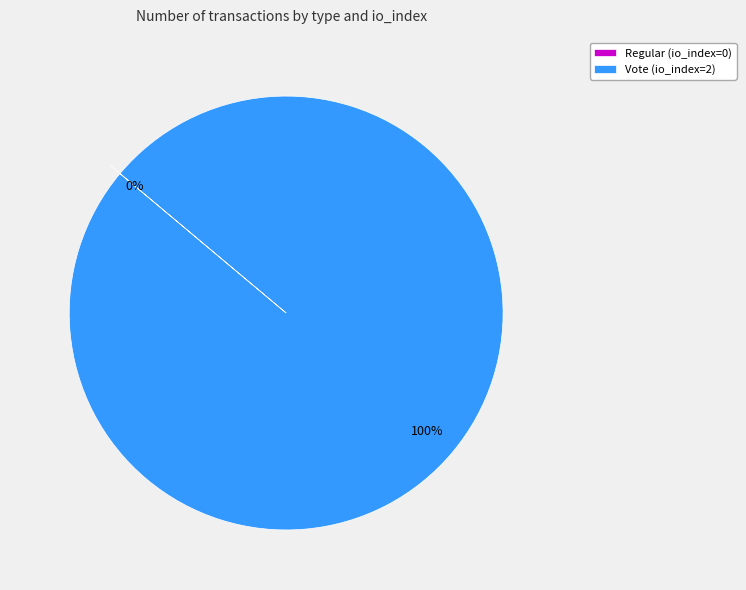

What is the majority slice?

Vote (io_index=2)